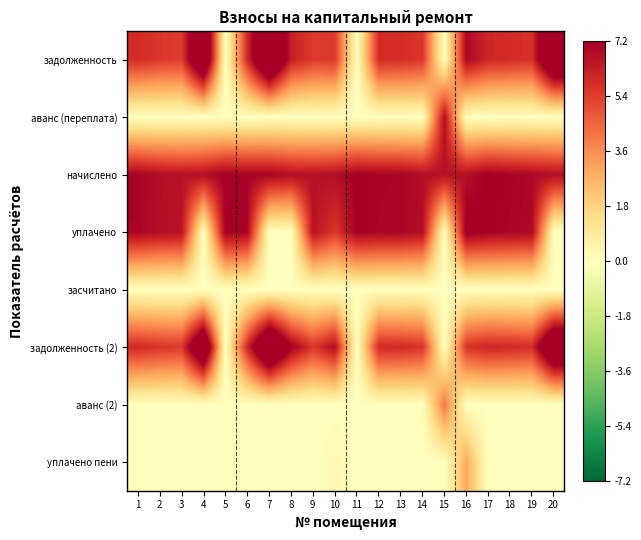

How many series are shown in this chart?

8